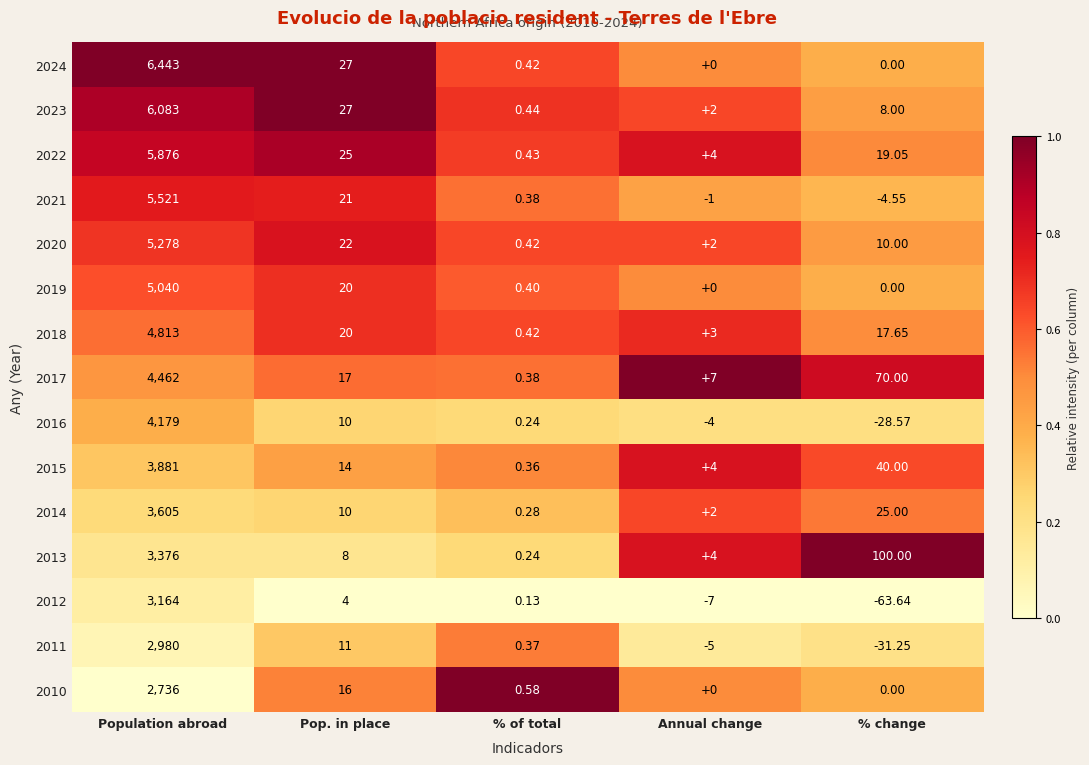

What is the total value across all series at Annual change?

11.0